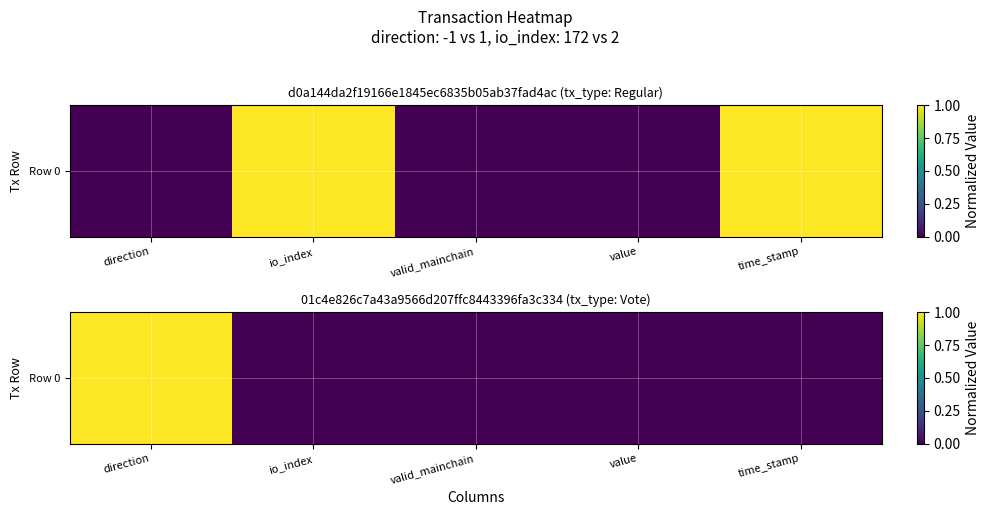

The chart shows a value of 0 at value. True or false?

True